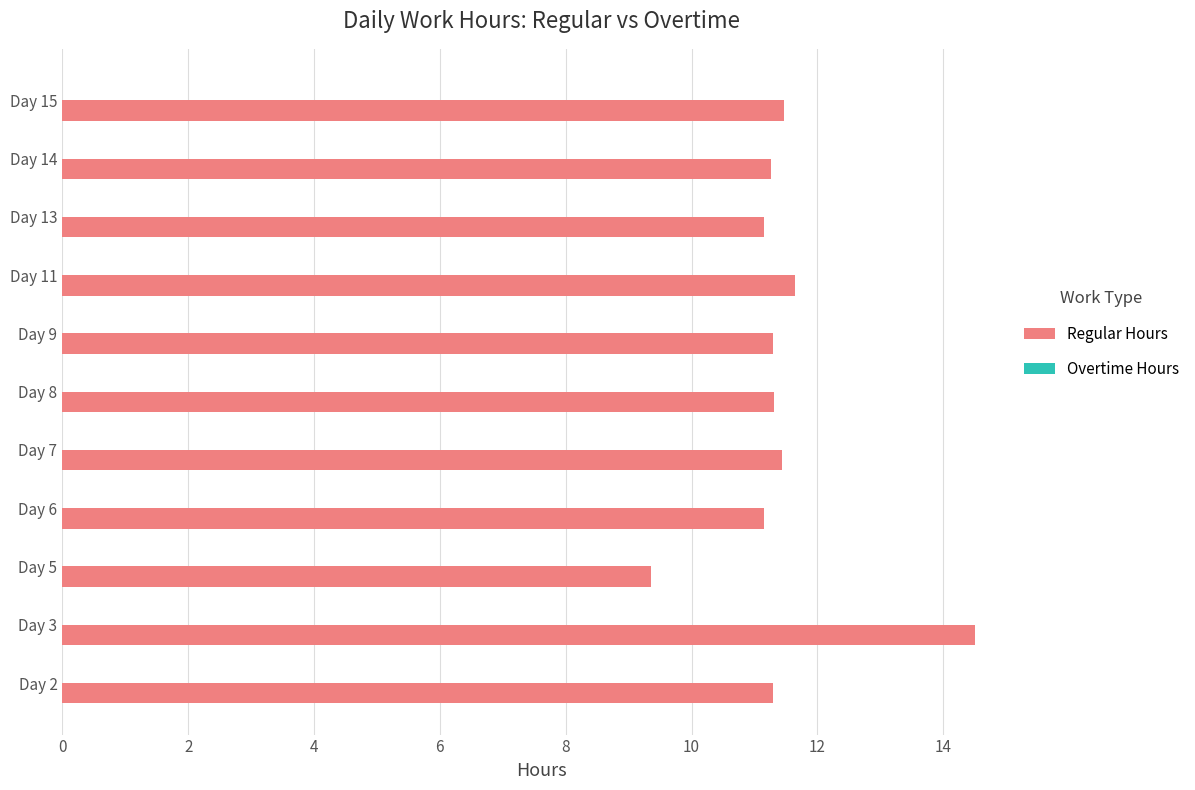

True or false: the data shows 5.2 at Day 7.

False